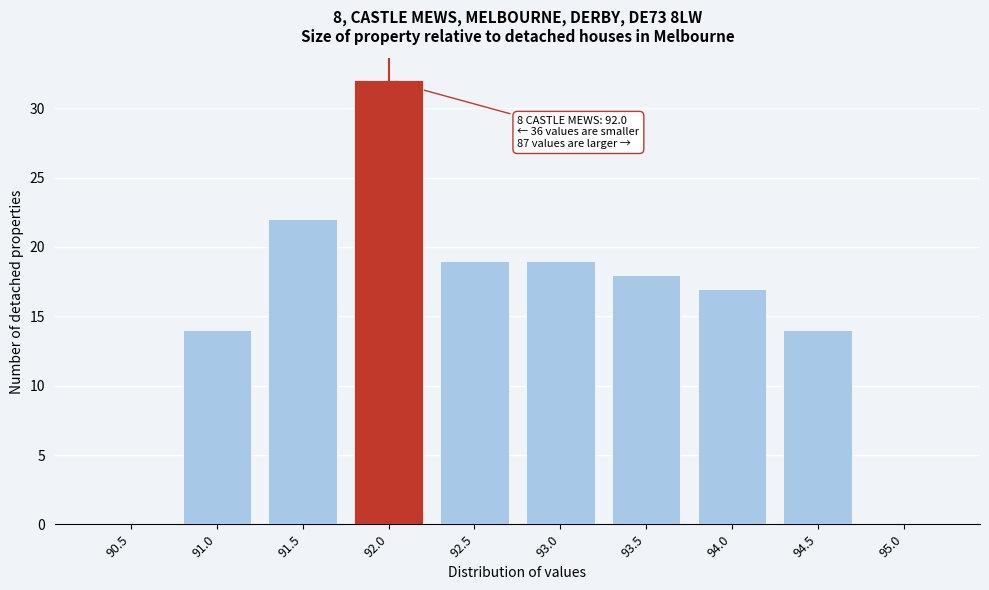

Reading right to left, extract all data points from this chart.

95.0=0	94.5=14	94.0=17	93.5=18	93.0=19	92.5=19	92.0=32	91.5=22	91.0=14	90.5=0